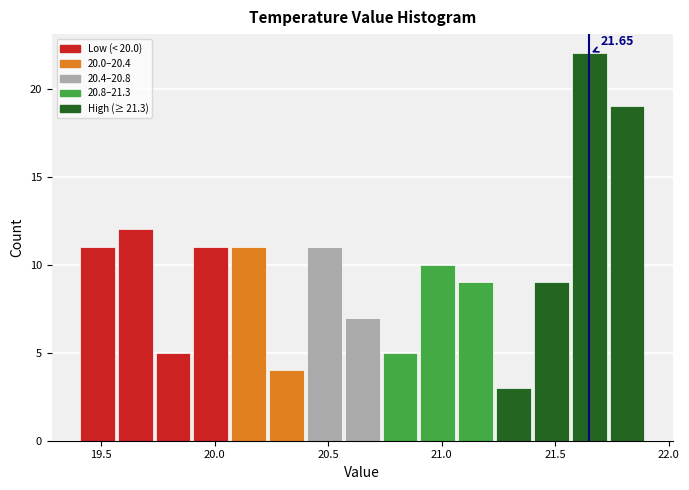

Around what value on the x-axis is the tallest bar? Give the approximate position of its centre, as read against the axis.

21.65